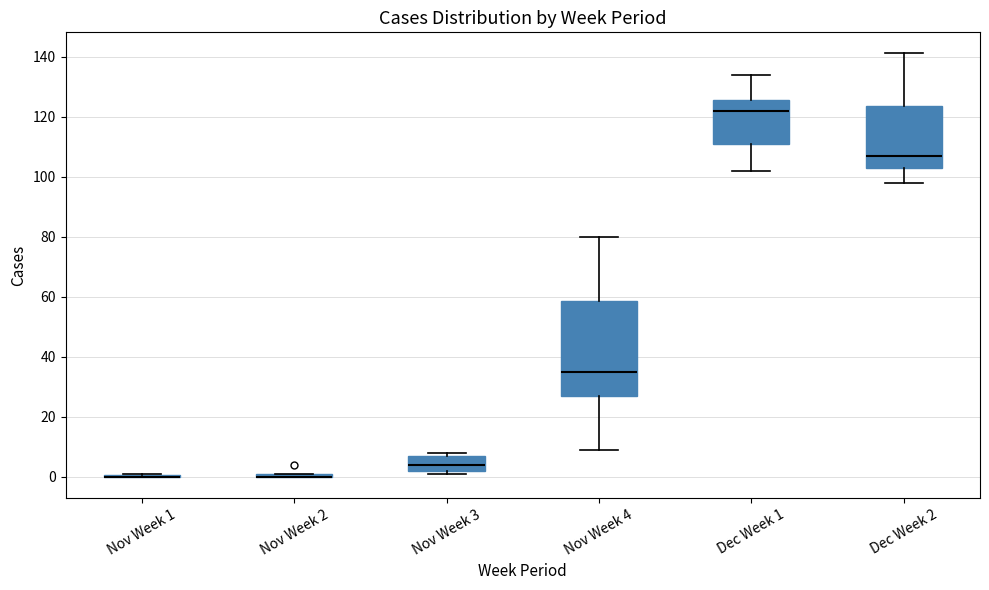

Where does the upper whisker of the box for Dec Week 2 end on the y-axis? The values are not printed on the chart, so give them approximately, as read against the axis.

142